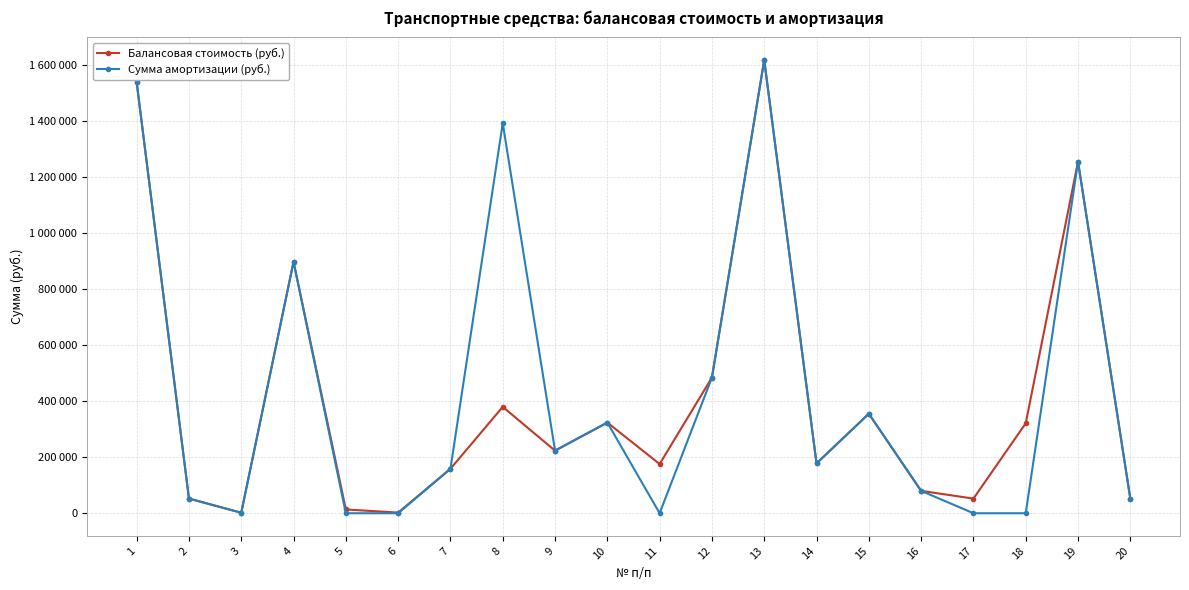

True or false: Балансовая стоимость (руб.) has a value of 86326.5 at 2.

False